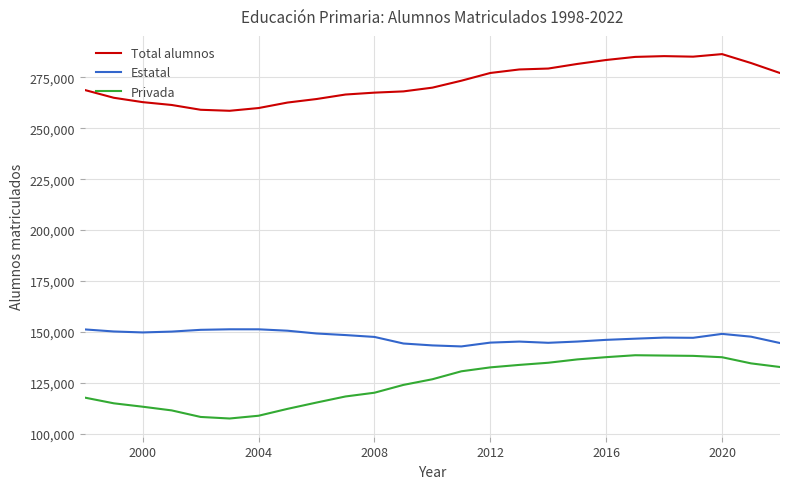

Which series has the largest range (max minus min)?

Privada